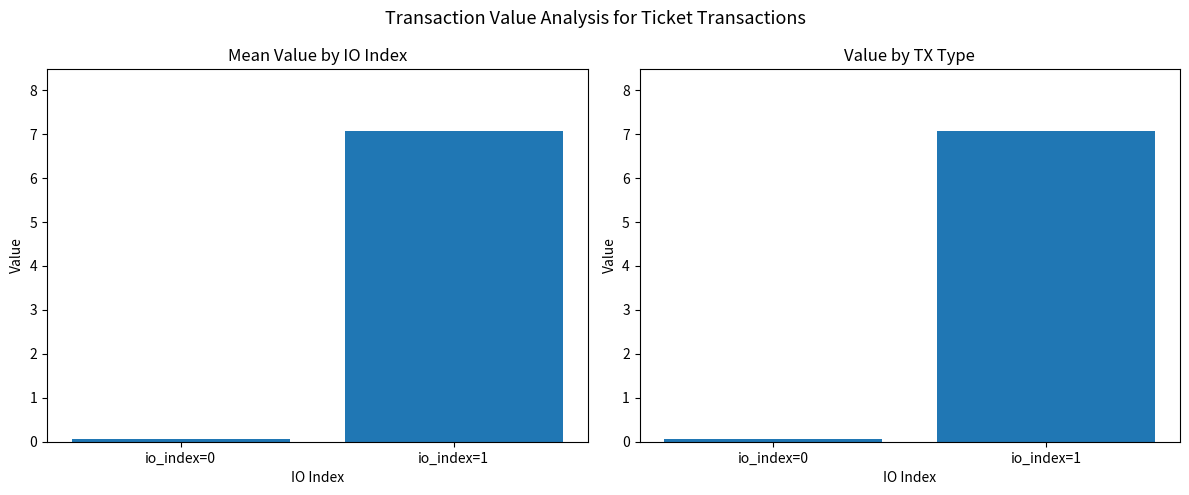

Which series has the widest spread of values?

Mean Value